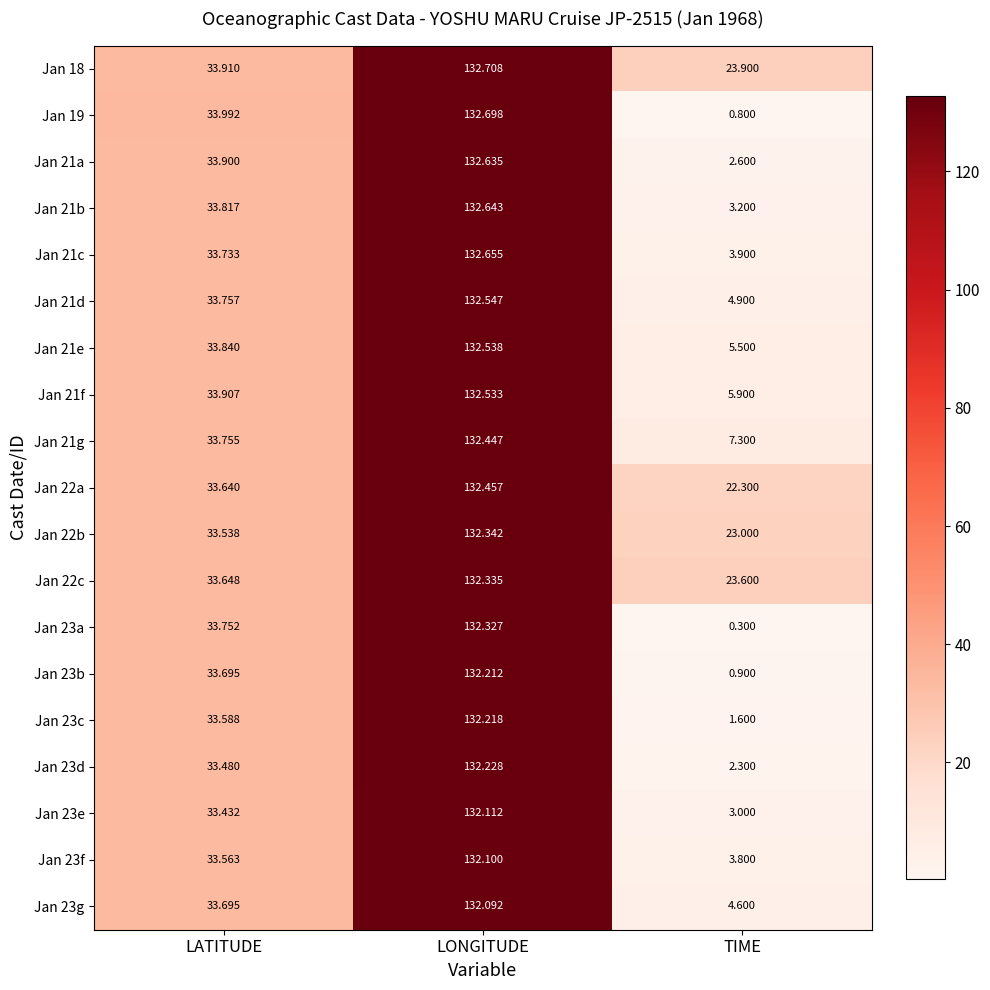

At which category does the chart reach its minimum across all series?

TIME